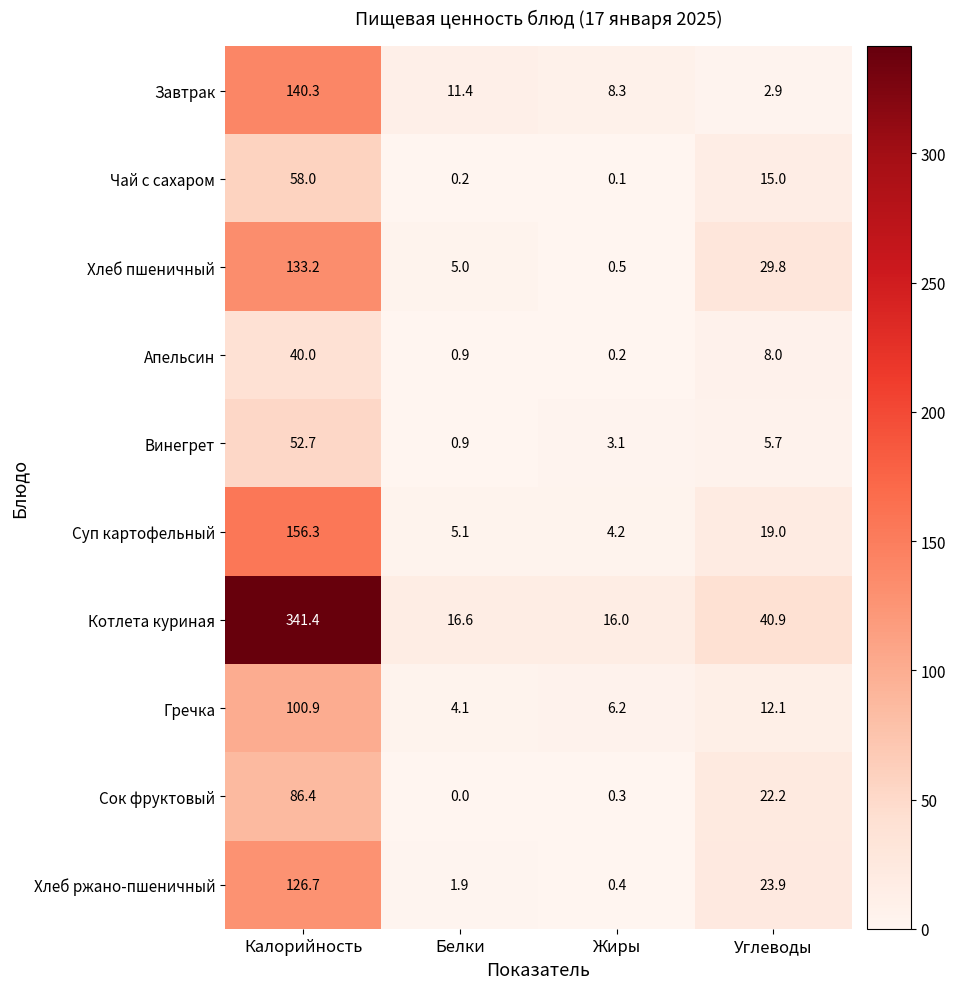

The Хлеб ржано-пшеничный series shows 0.4 at Жиры. True or false?

True